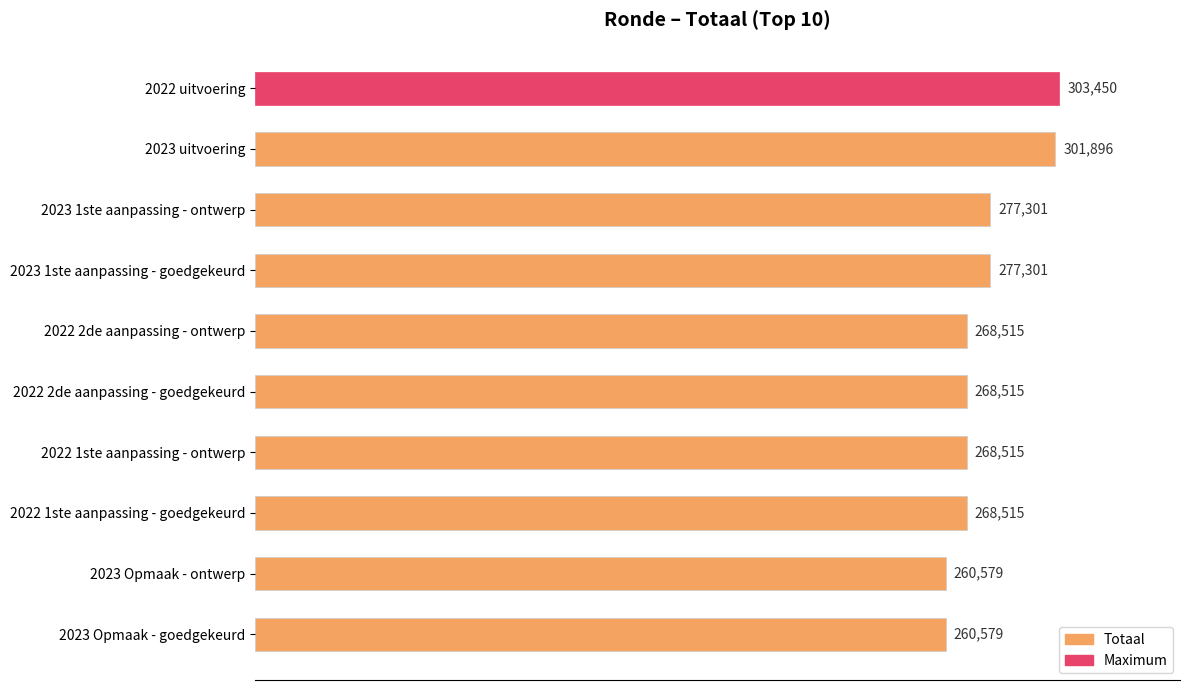

Which has a higher value, 2023 Opmaak - ontwerp or 2022 1ste aanpassing - ontwerp?

2022 1ste aanpassing - ontwerp